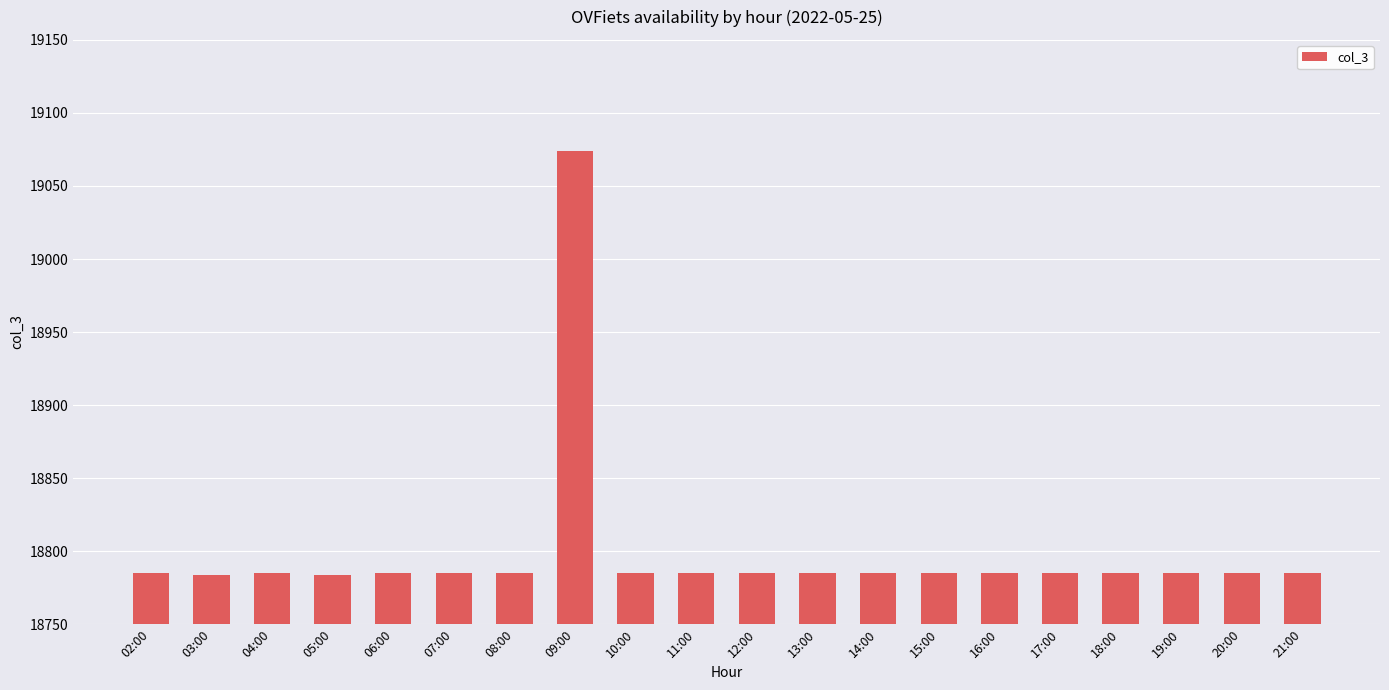

What is the ratio of the value at 03:00 to the value at 21:00?

1.0